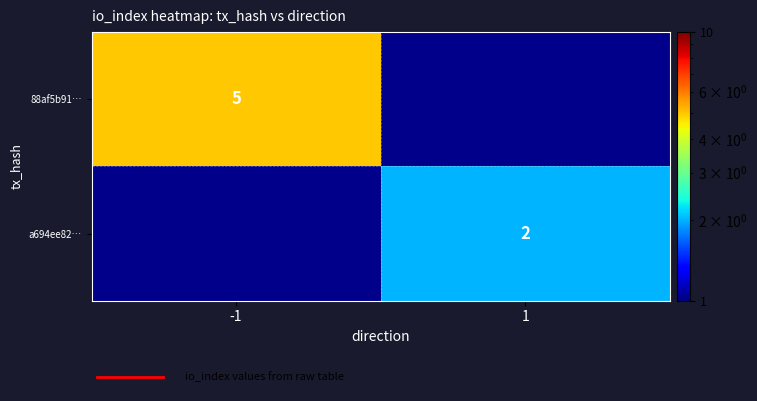

True or false: a694ee82… has a value of 1 at 1.

False